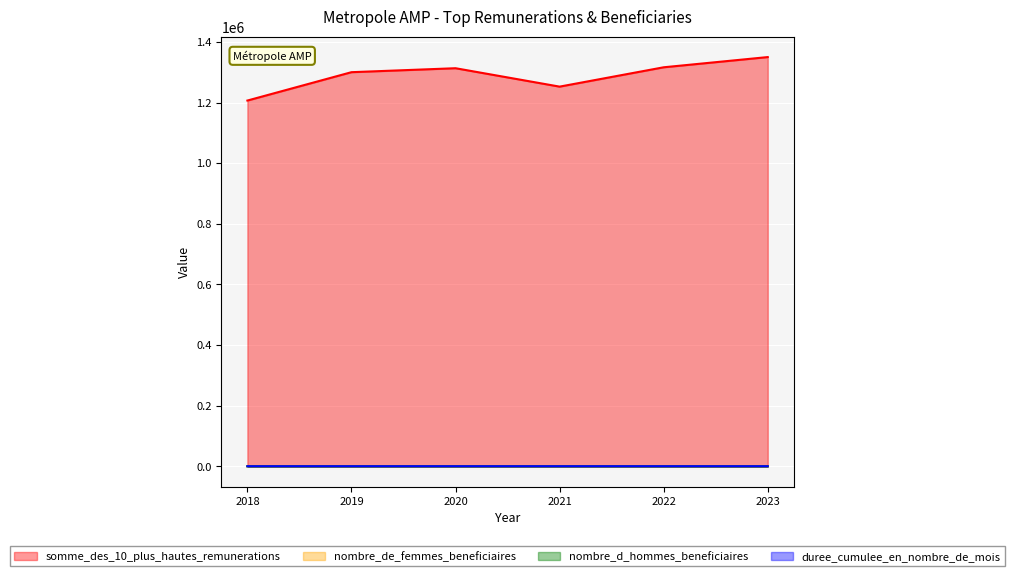

Between 2022 and 2018, which is larger?

2022